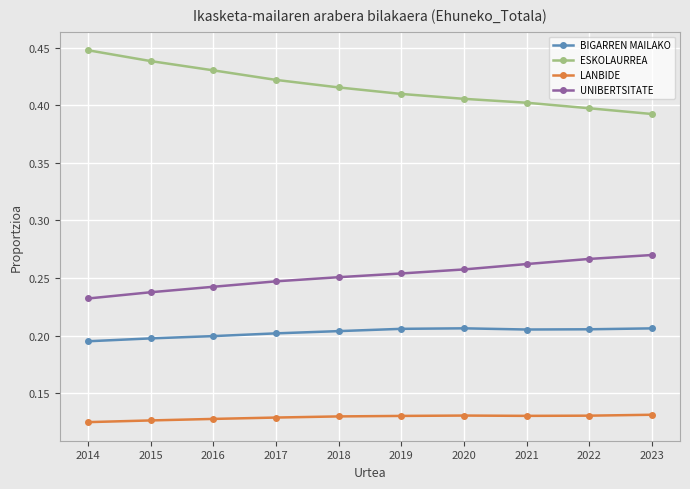

What is the total value across all series at 2016?

1.0